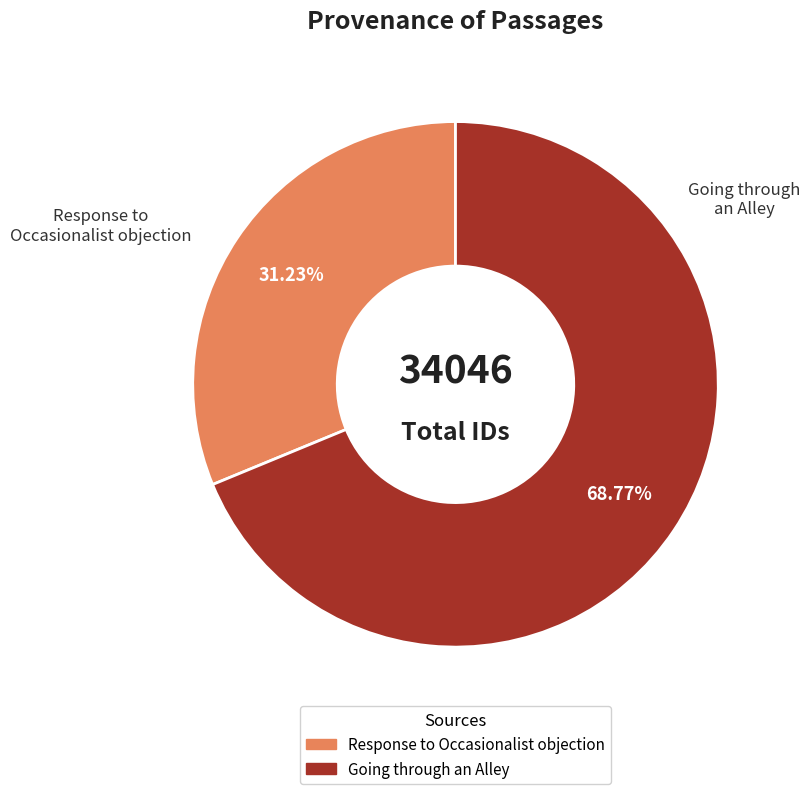

How many slices are in this pie chart?

2